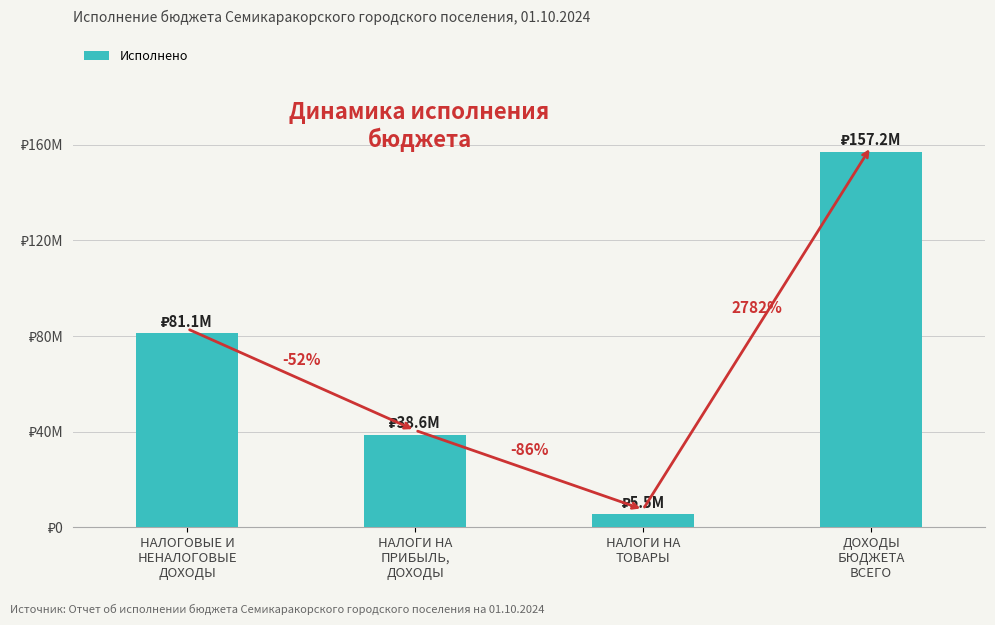

Count the number of values greater than 81088870.

2